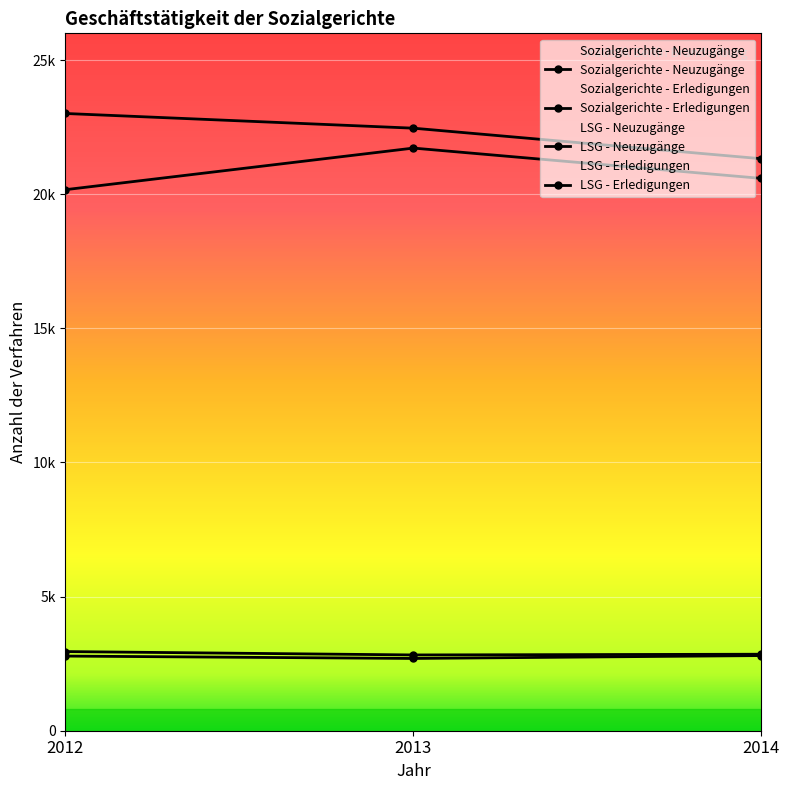

At which category does the chart reach its peak across all series?

2012